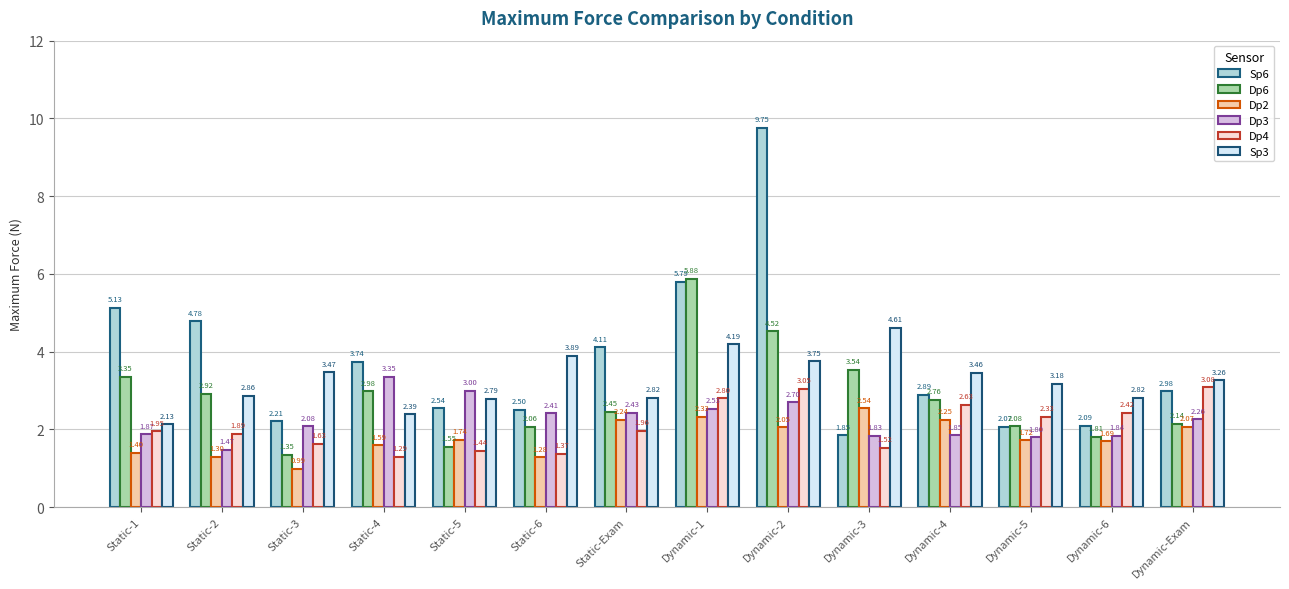

What is the label of the 11th bar from the right?

Static-4